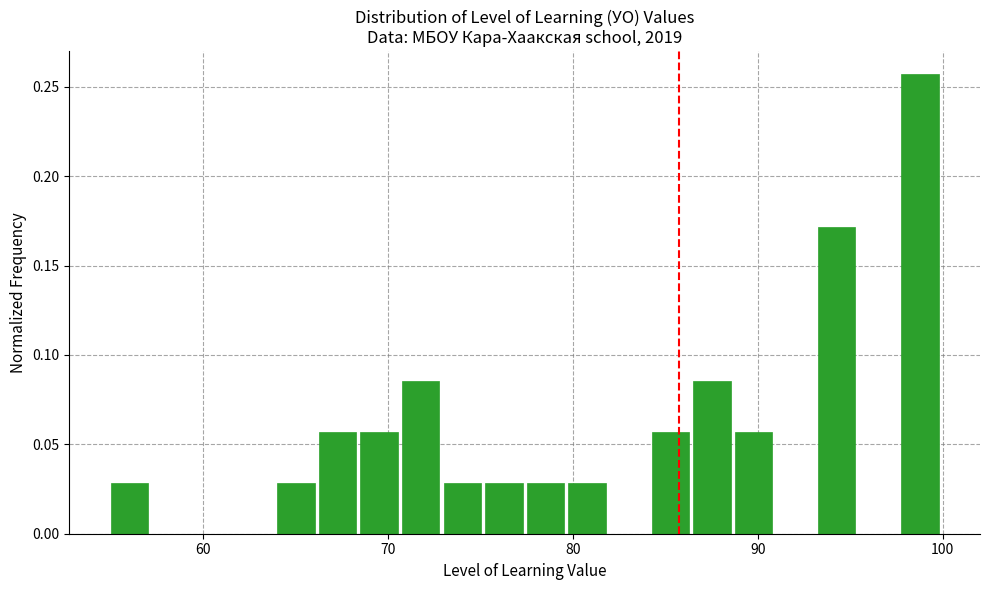

Read against the x-axis, roughly where is the centre of the tallest bar?

99